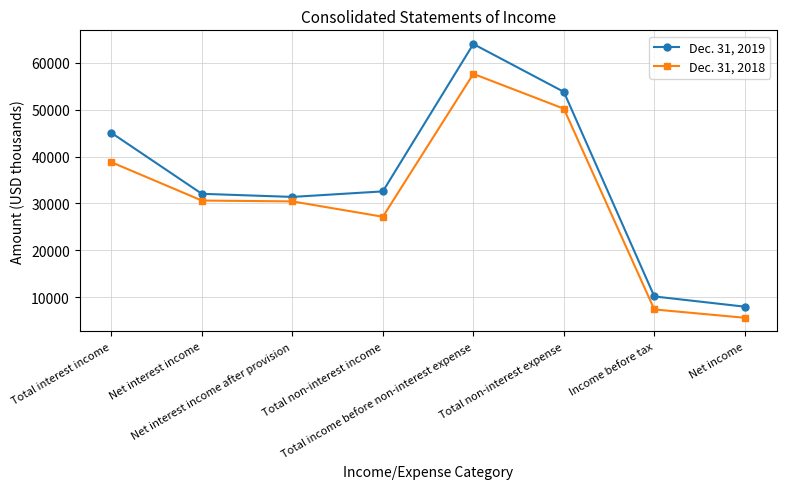

What is the minimum value shown in the chart?

5647